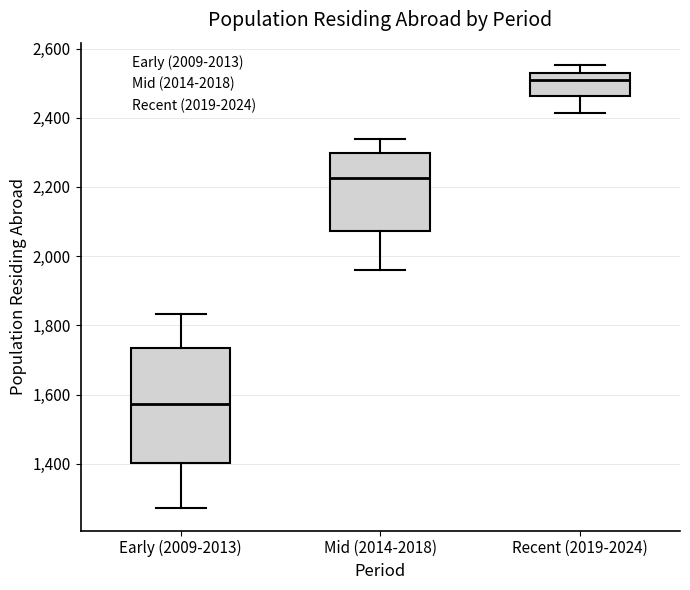

Reading left to right, transcribe this box plot: for each box, give where its median line is, the range the box spans, and where its two whiskers end, as read against the y-axis. The values are not printed on the chart, so give them approximately, as read against the axis.

Early (2009-2013): median 1580, box 1400 to 1740, whiskers 1280 to 1840
Mid (2014-2018): median 2220, box 2080 to 2300, whiskers 1960 to 2340
Recent (2019-2024): median 2500, box 2460 to 2520, whiskers 2420 to 2560